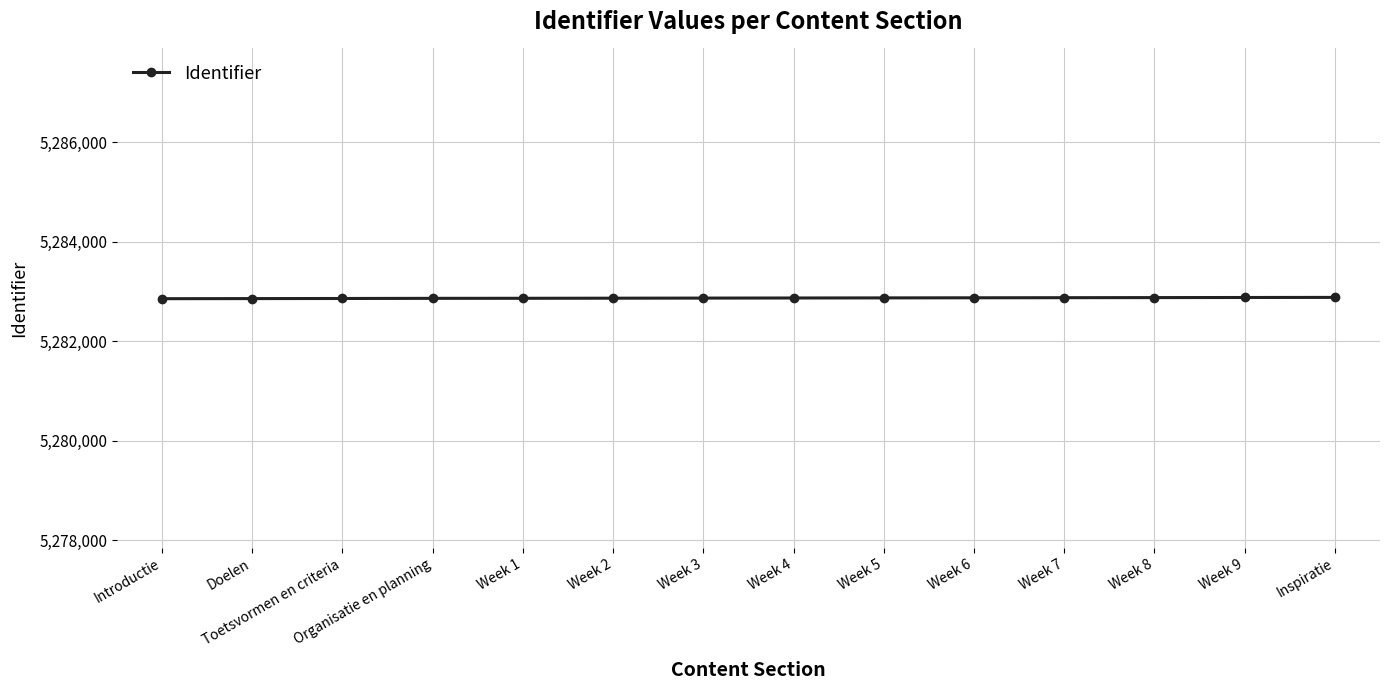

What is the label of the 3rd point from the right?

Week 8